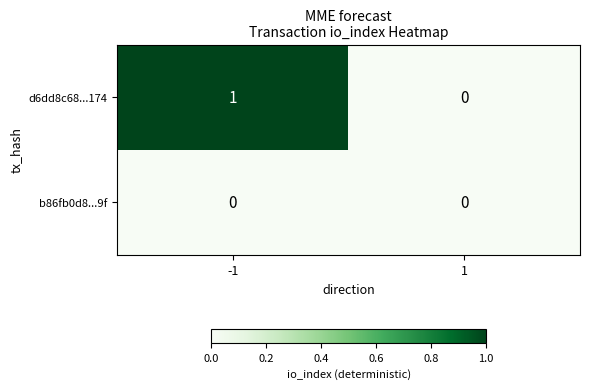

What is the spread (max minus min) of values at -1?

1